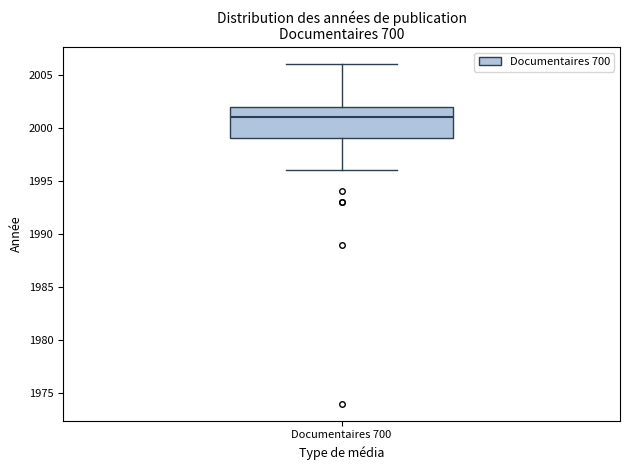

Transcribe this box plot: give where the median line is, the range the box spans, and where the two whiskers end, as read against the y-axis. The values are not printed on the chart, so give them approximately, as read against the axis.

median 2001, box 1999 to 2002, whiskers 1996 to 2006